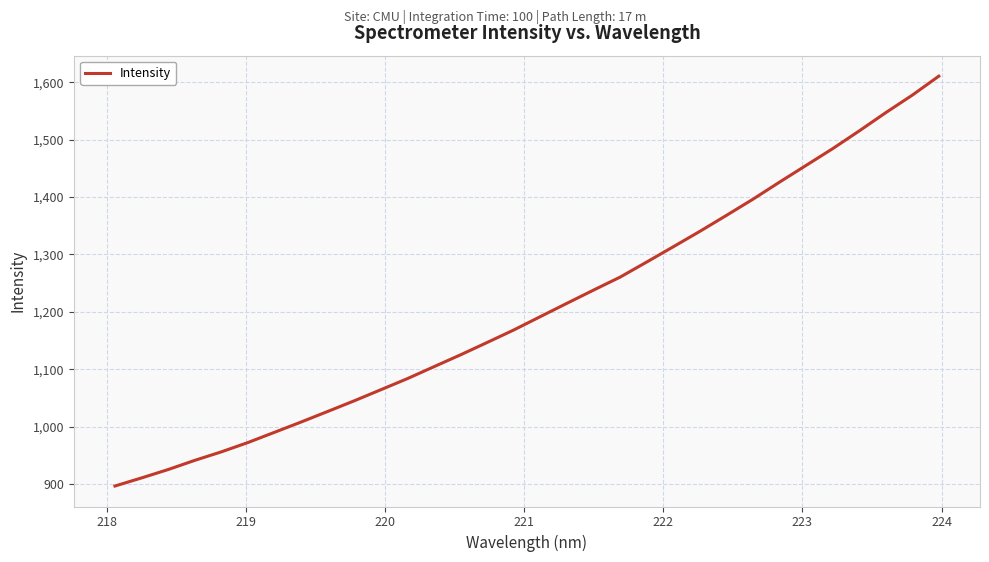

How many values are below 1191?

16